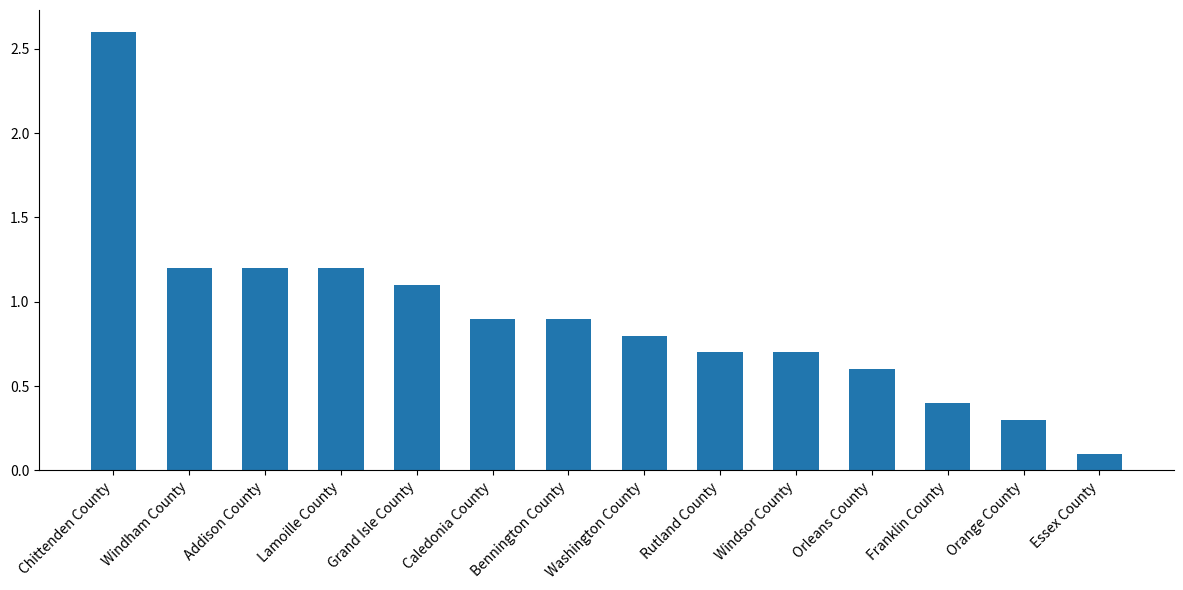

What is the label of the 8th bar from the right?

Bennington County